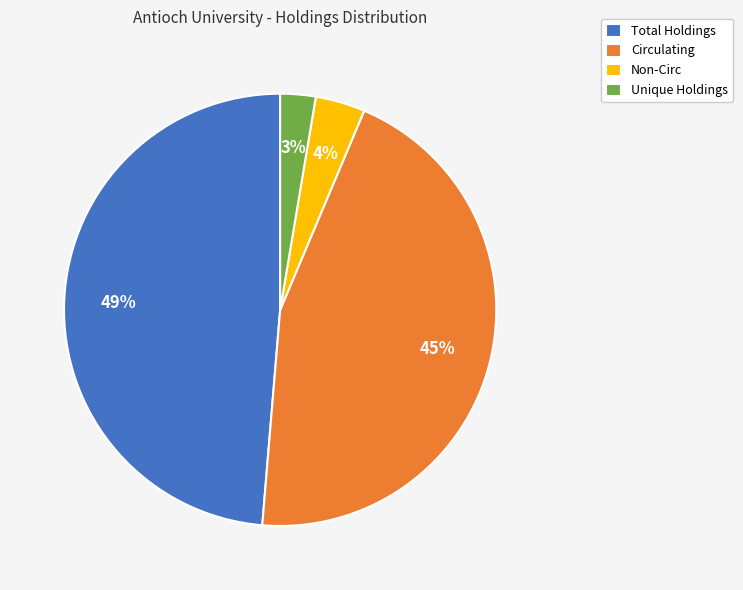

To the nearest percent, what is the difference between the largest and smallest slice percentages?

46%